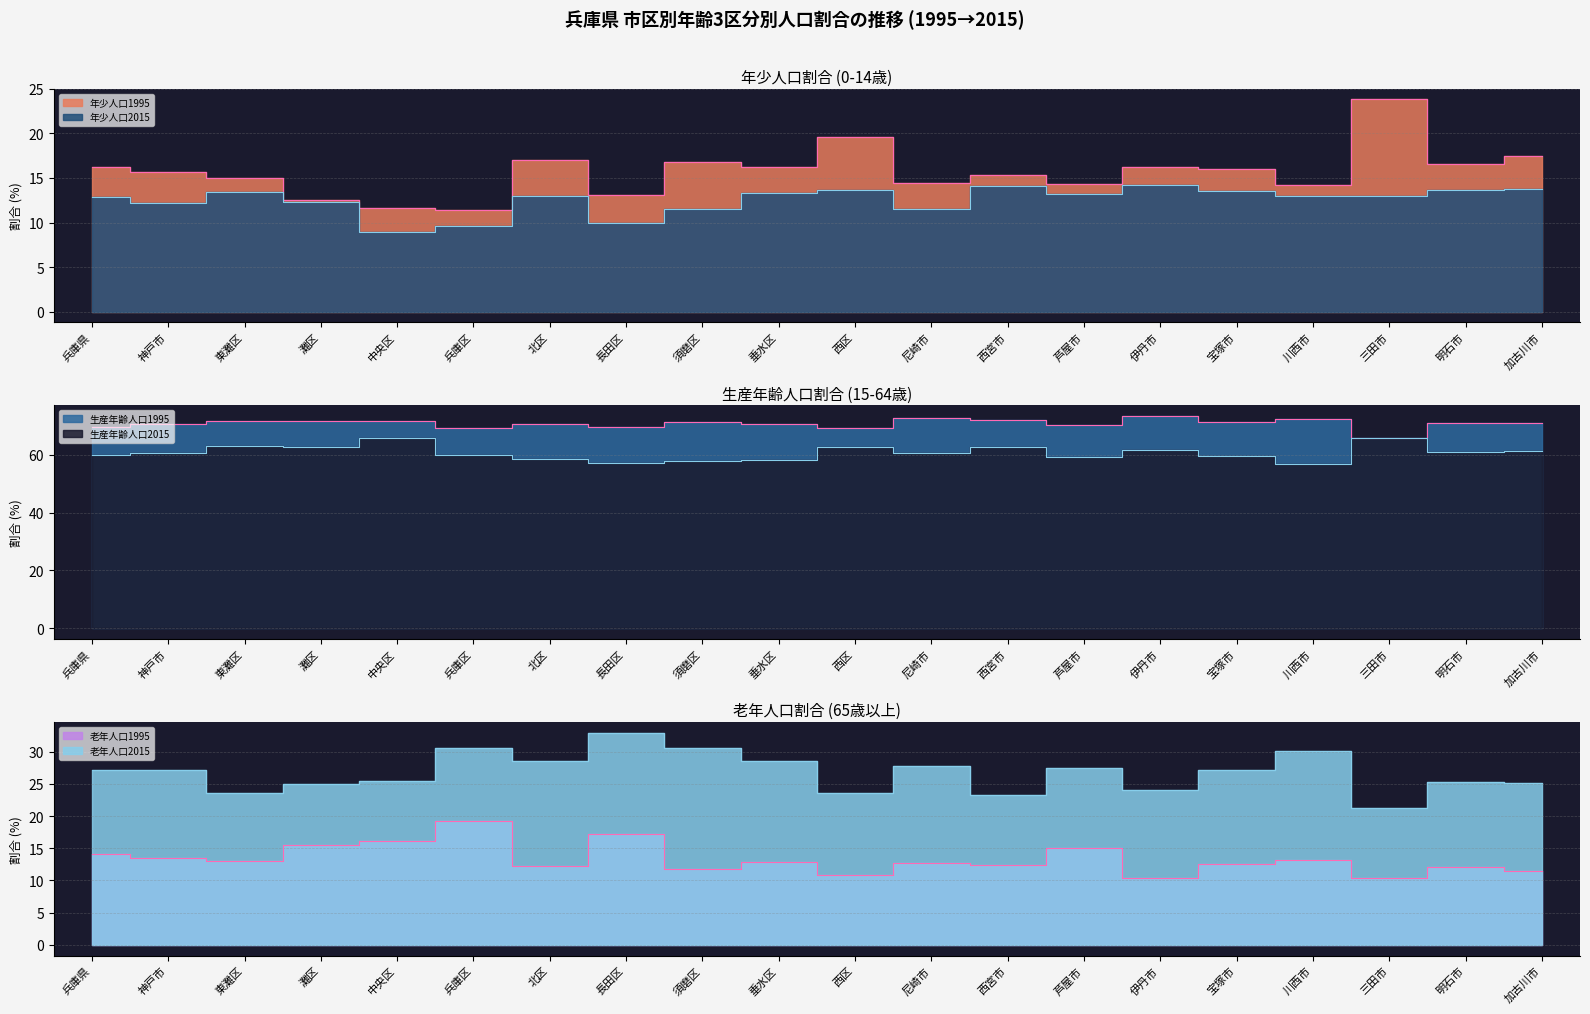

Where is the first local maximum for 老年人口1995?

兵庫区